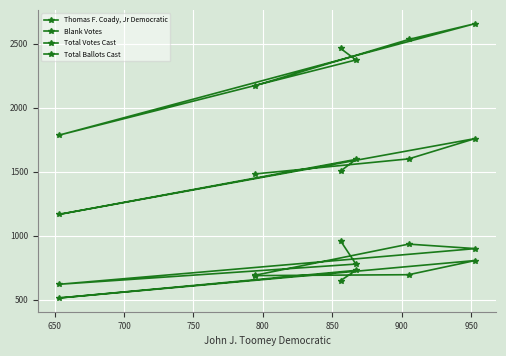

What is the maximum value shown in the chart?

2656